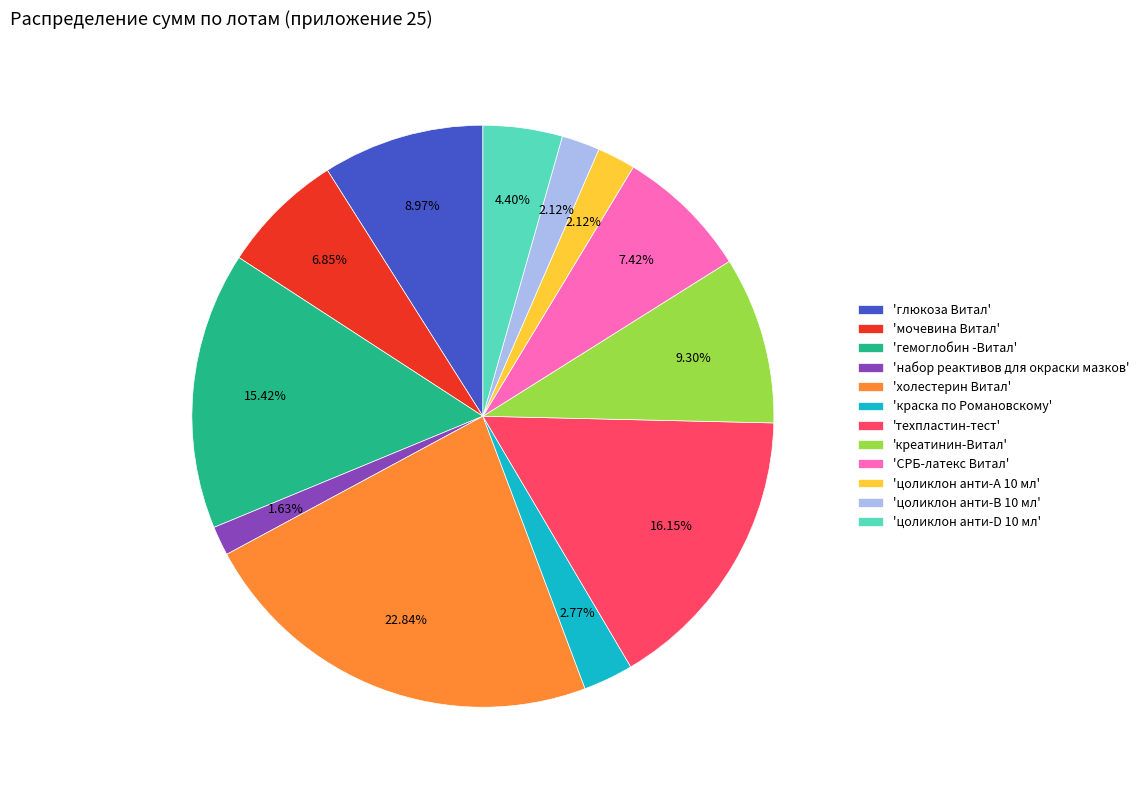

Does 'техпластин-тест' account for over 50% of the chart?

No